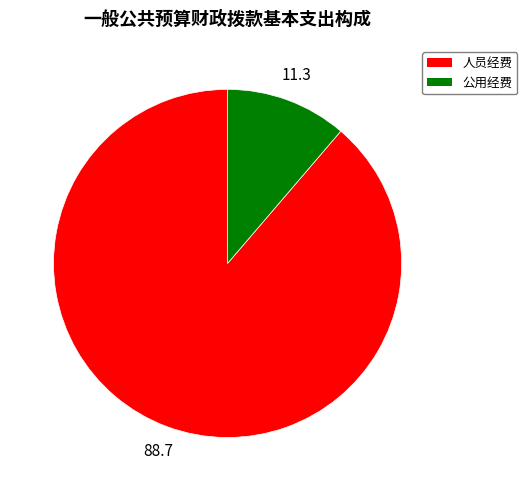

True or false: 公用经费 accounts for 11% of the total.

True